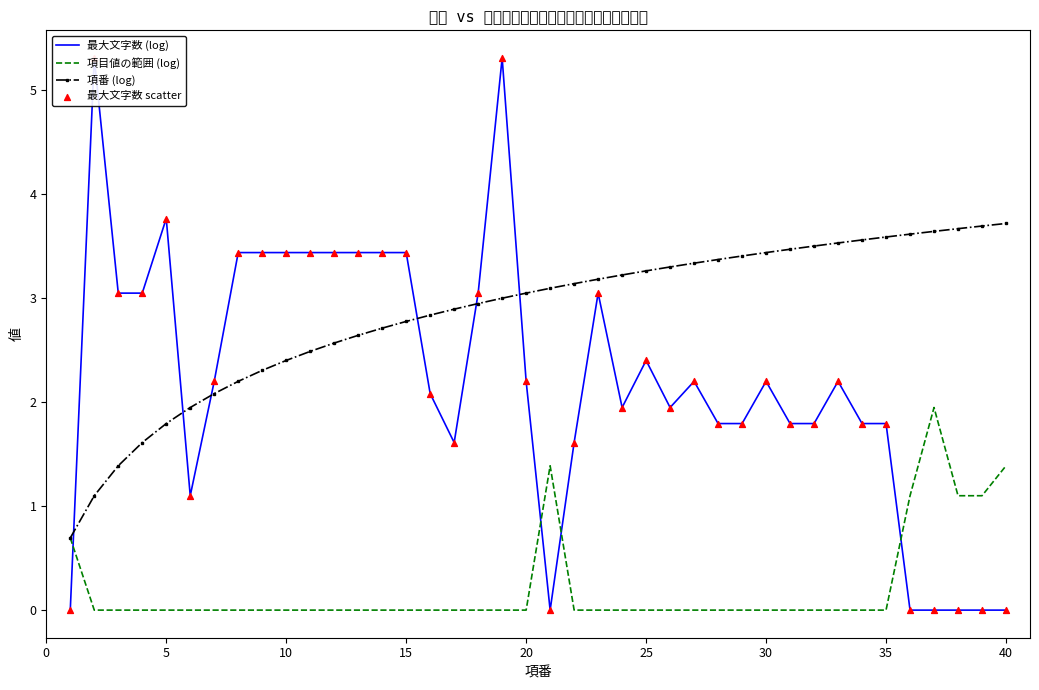

Which series contains the highest Y value?

最大文字数 (log)